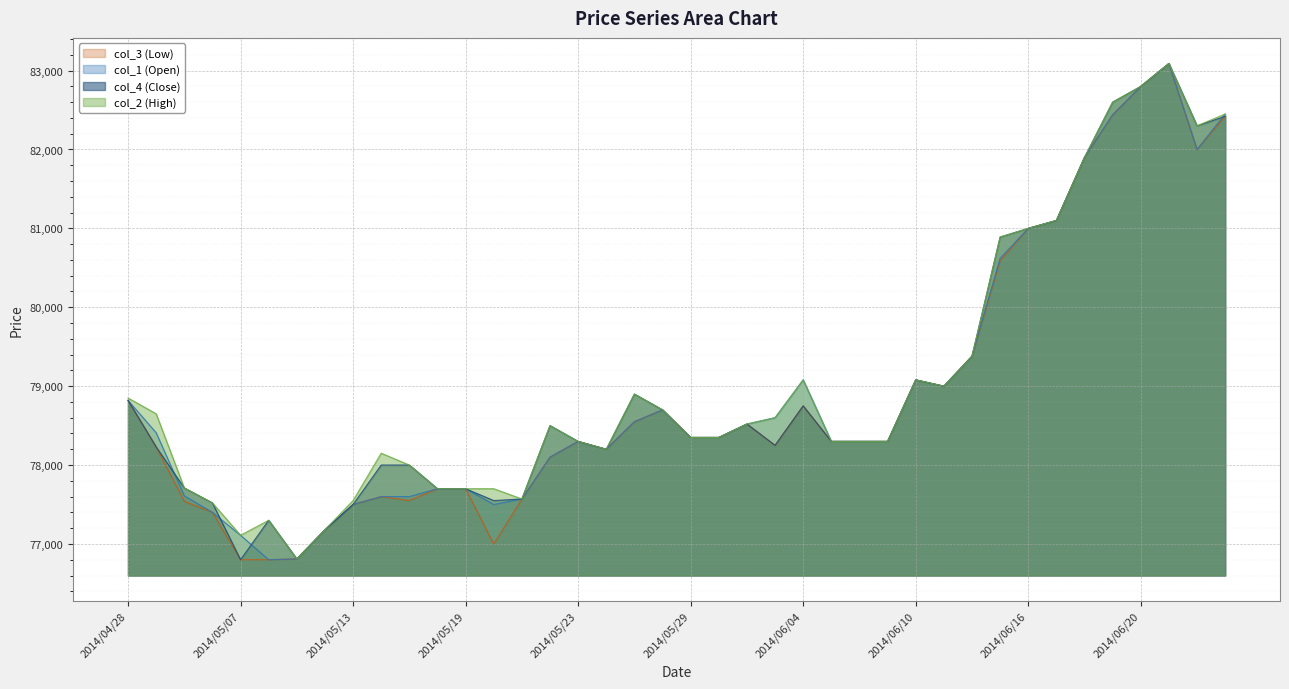

True or false: col_1 (Open) and col_3 (Low) intersect in this chart.

False